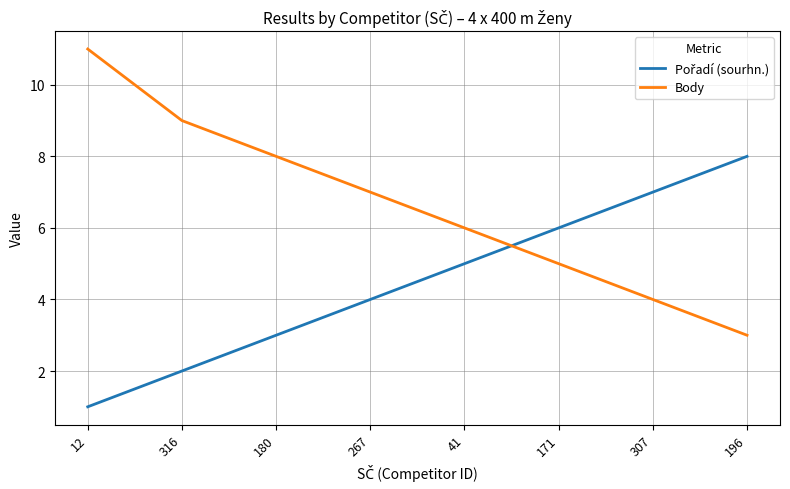

What is the difference between the highest and lowest values at 196?

5